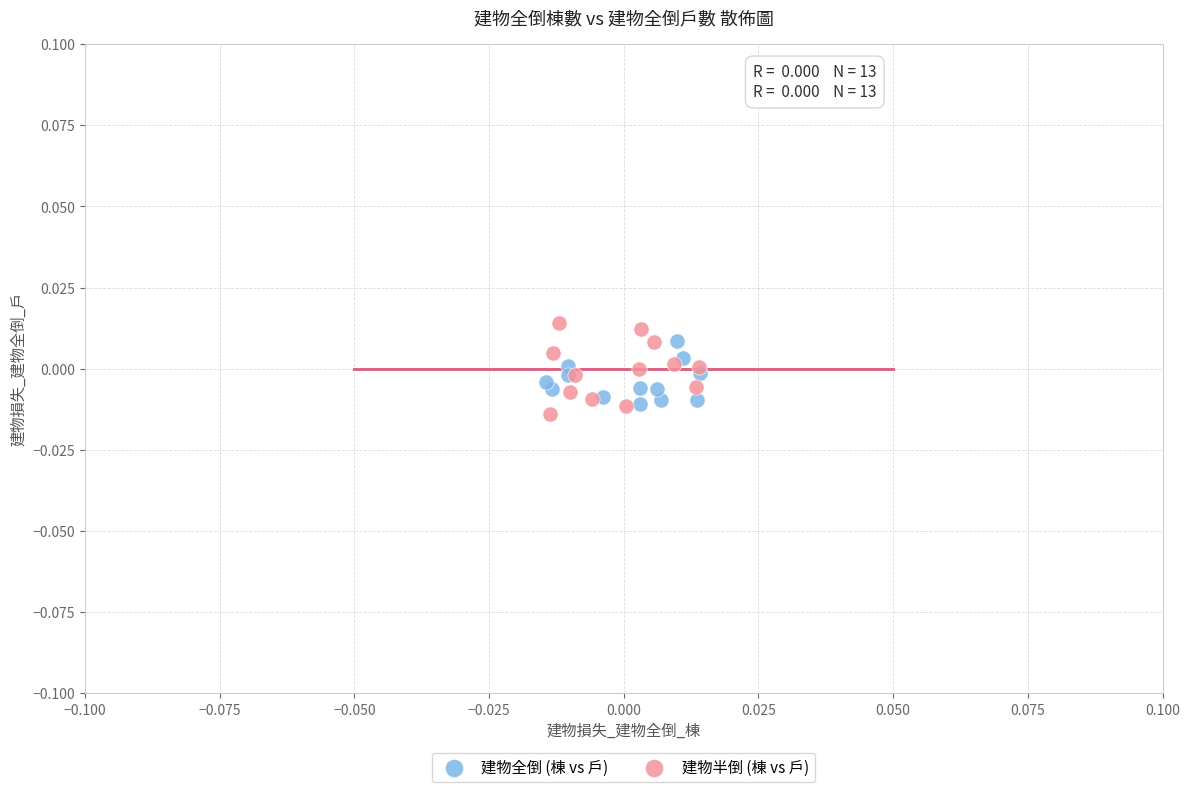

What are all the series names shown in the legend?

建物全倒 (棟 vs 戶), 建物半倒 (棟 vs 戶)